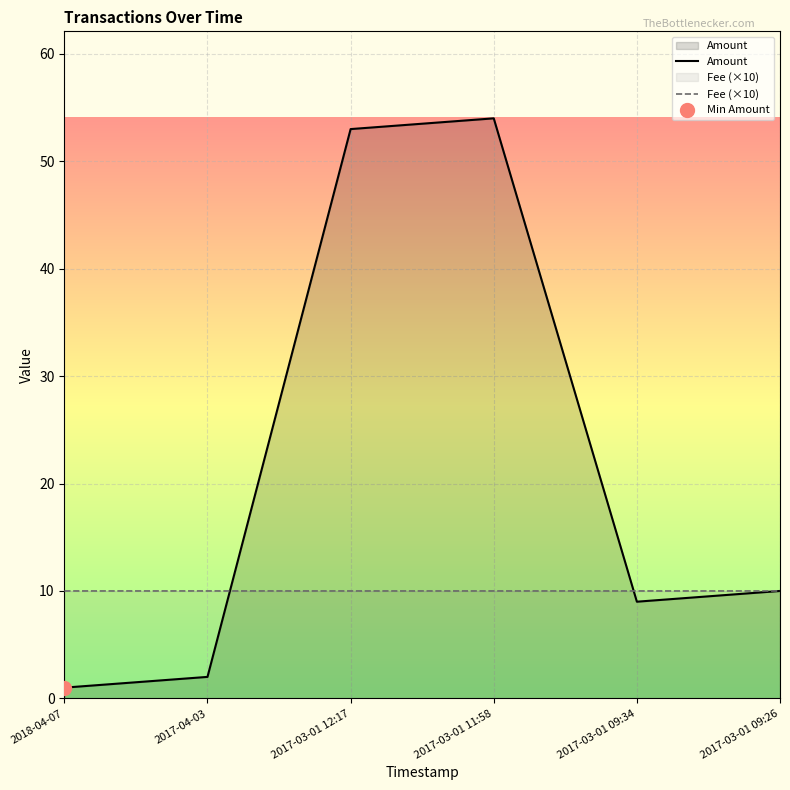

Is the value of Fee (×10) at 2017-03-01 12:17 greater than the value of Amount at 2017-03-01 11:58?

No